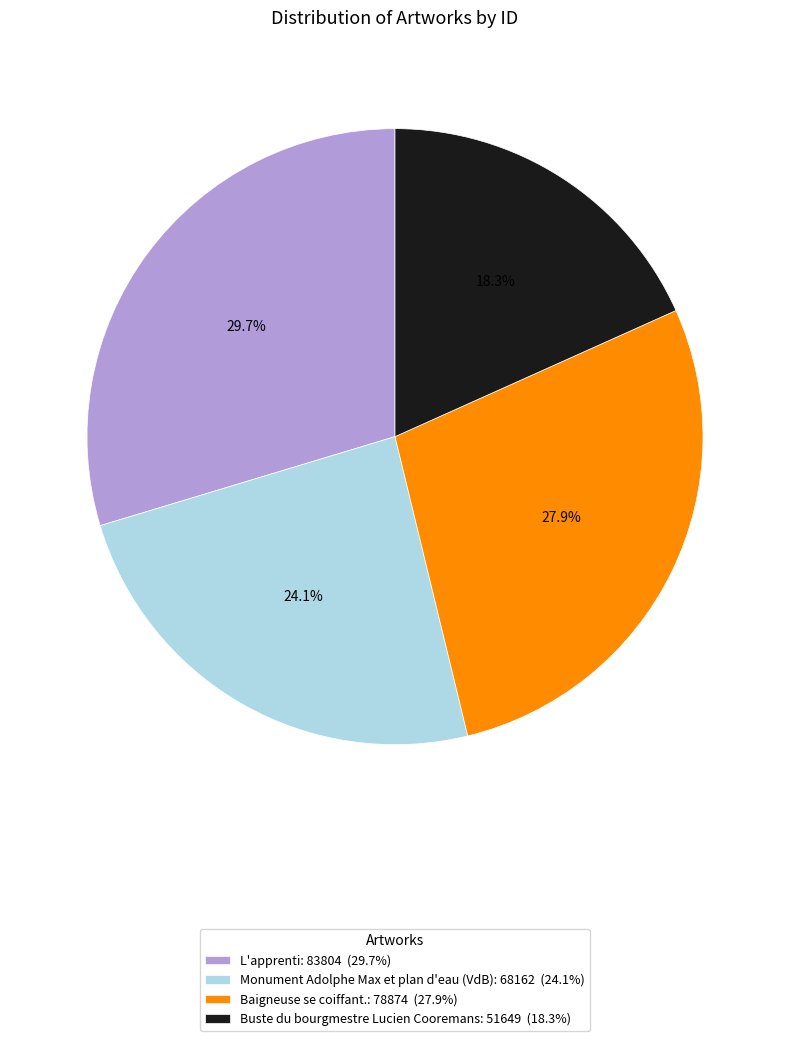

Count the number of slices in the pie.

4